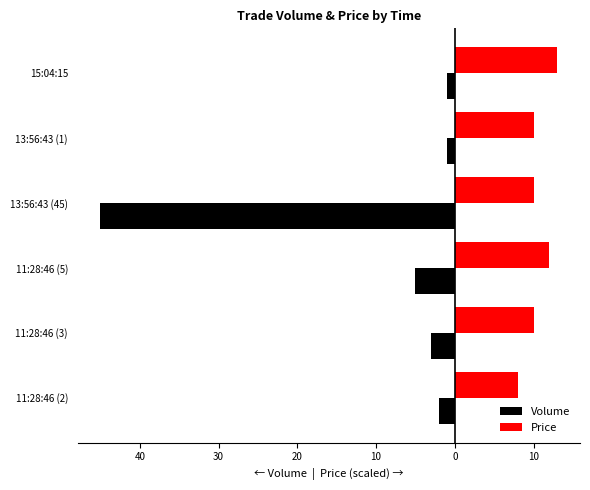

What are all the series names shown in the legend?

Volume, Price